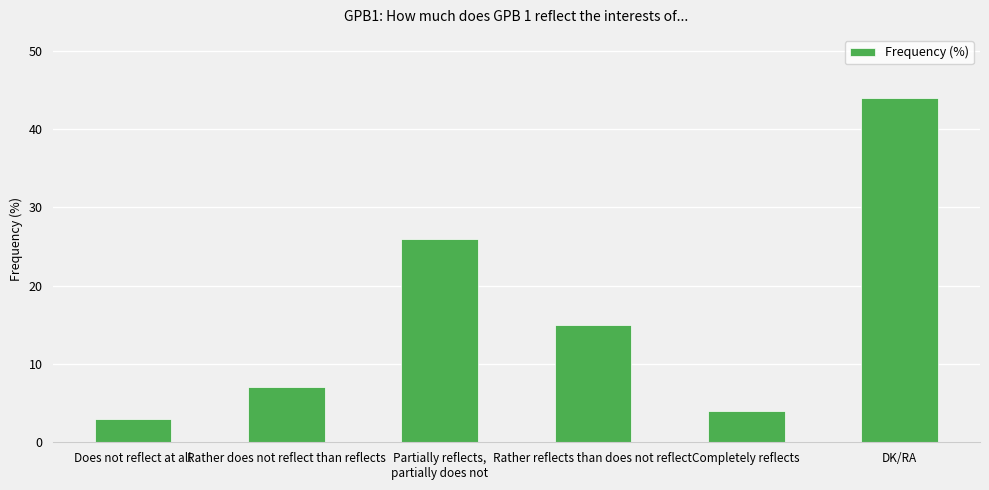

Reading left to right, transcribe all the data shown in this chart.

3	7	26	15	4	44